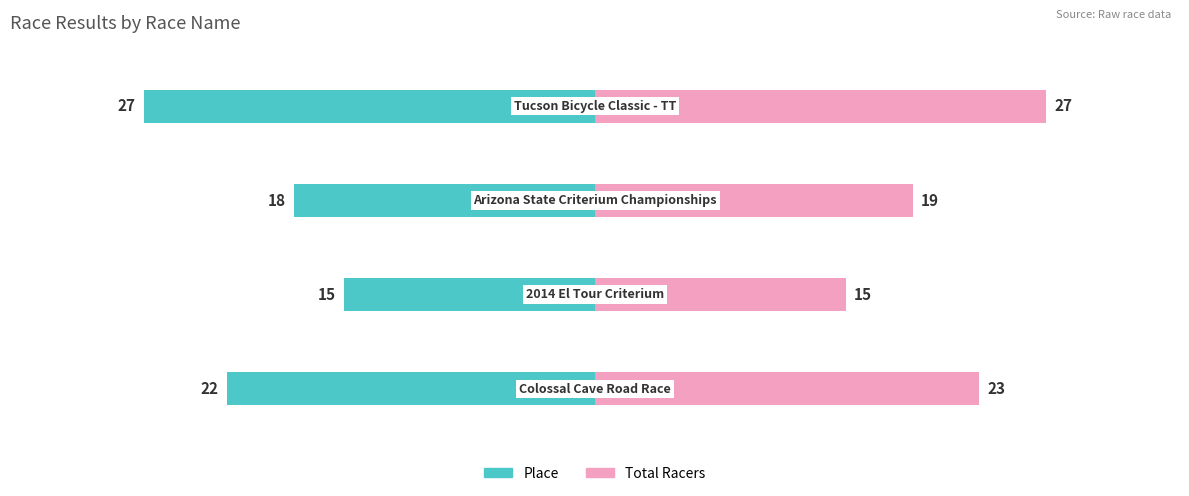

The value of Place at 1 is -15. True or false?

True